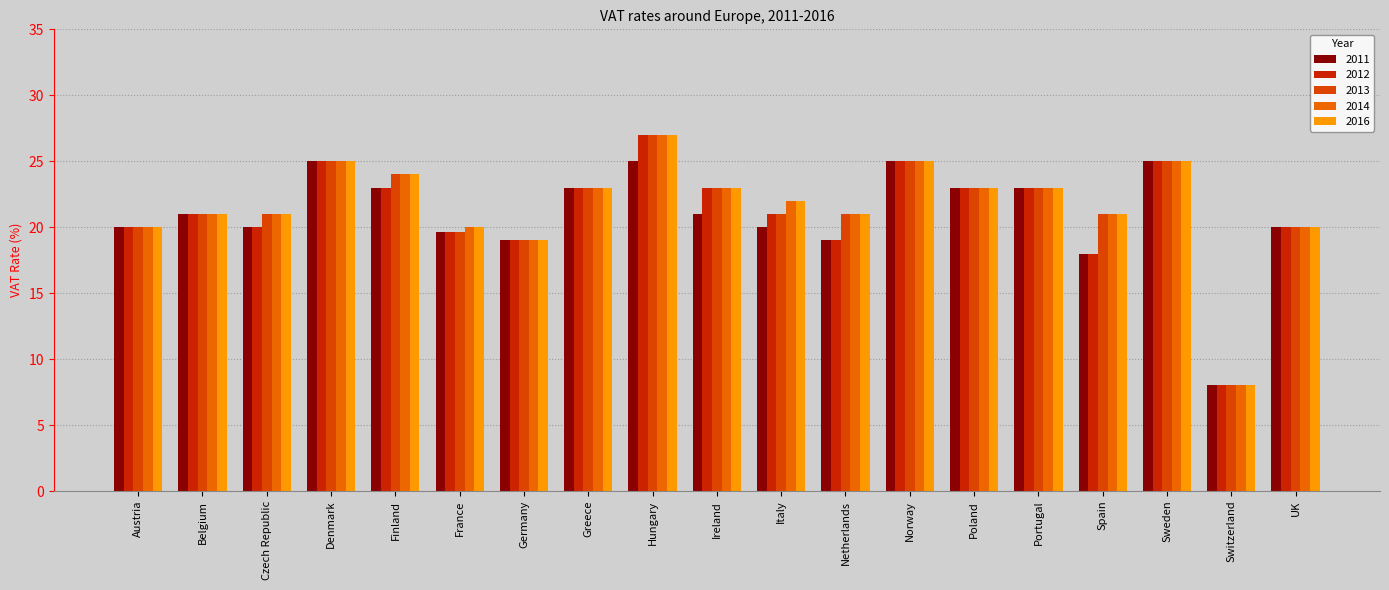

The value of 2013 at Norway is 25.0. True or false?

True